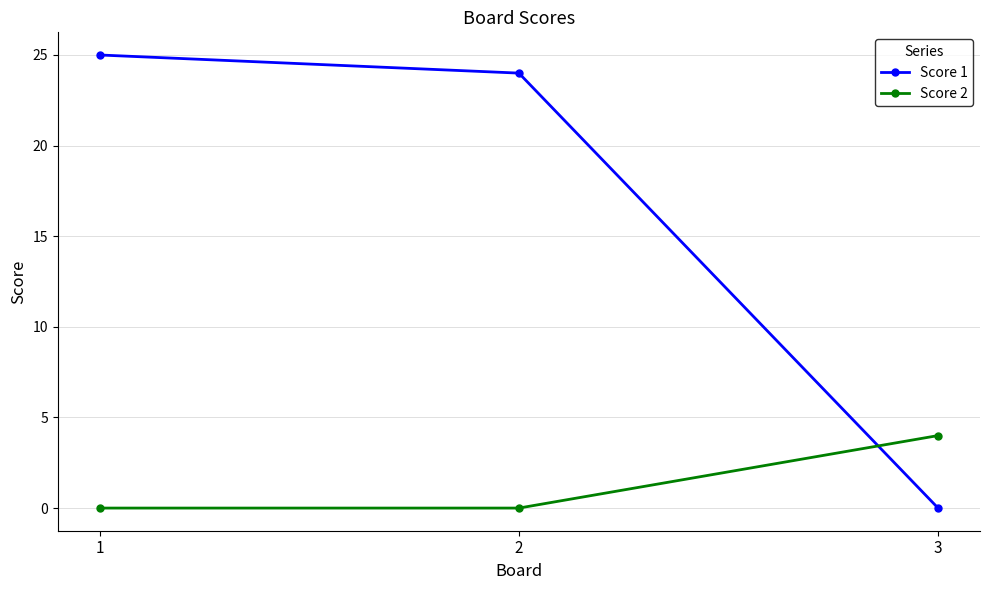

Which series changed the most between 1 and 3?

Score 1